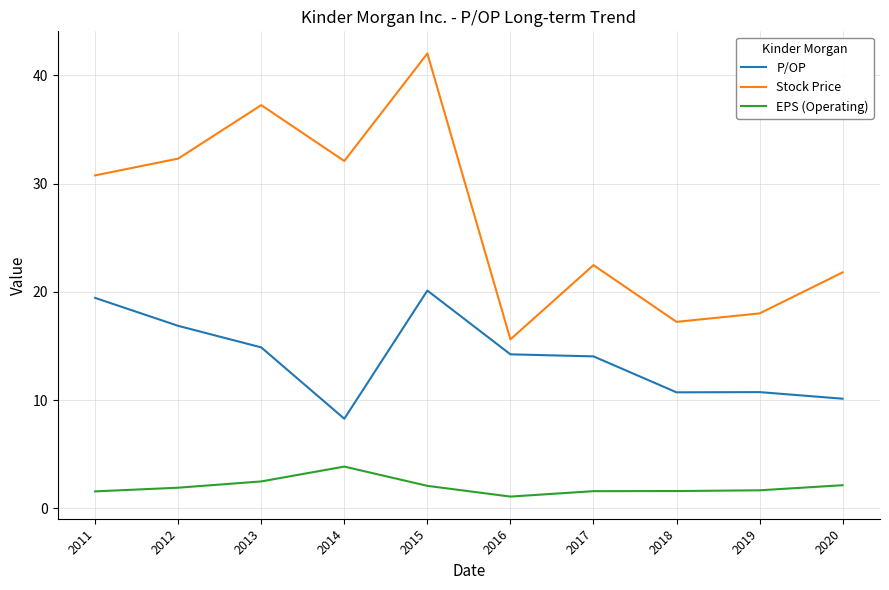

What value does the Stock Price series have at 2012?

32.3